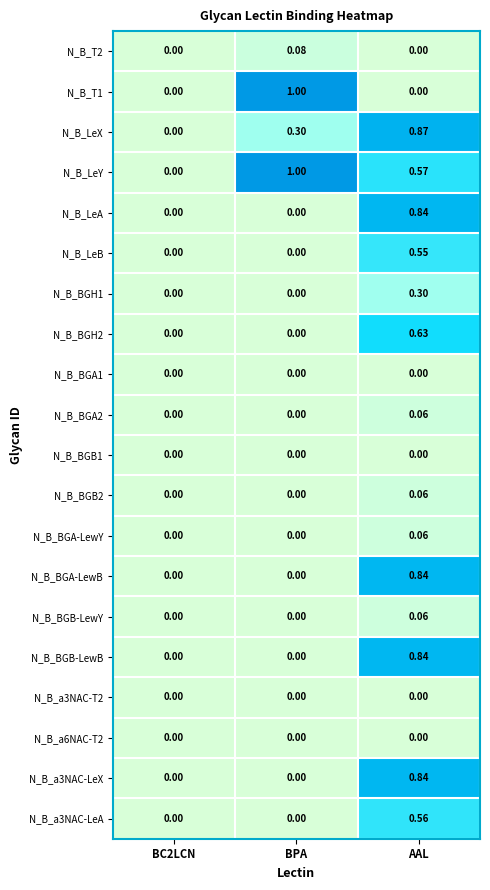

At which category is the sum across all series the highest?

AAL